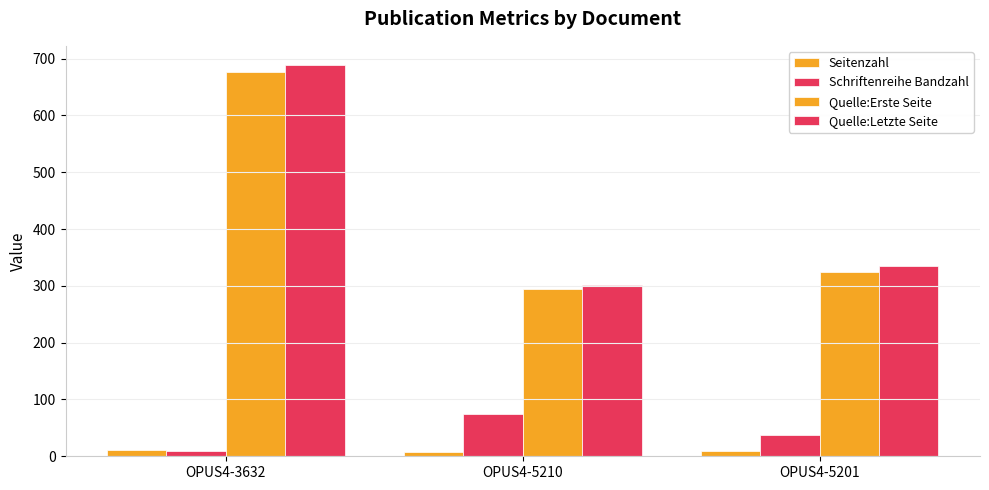

How many Schriftenreihe Bandzahl values are between 9 and 74?

3